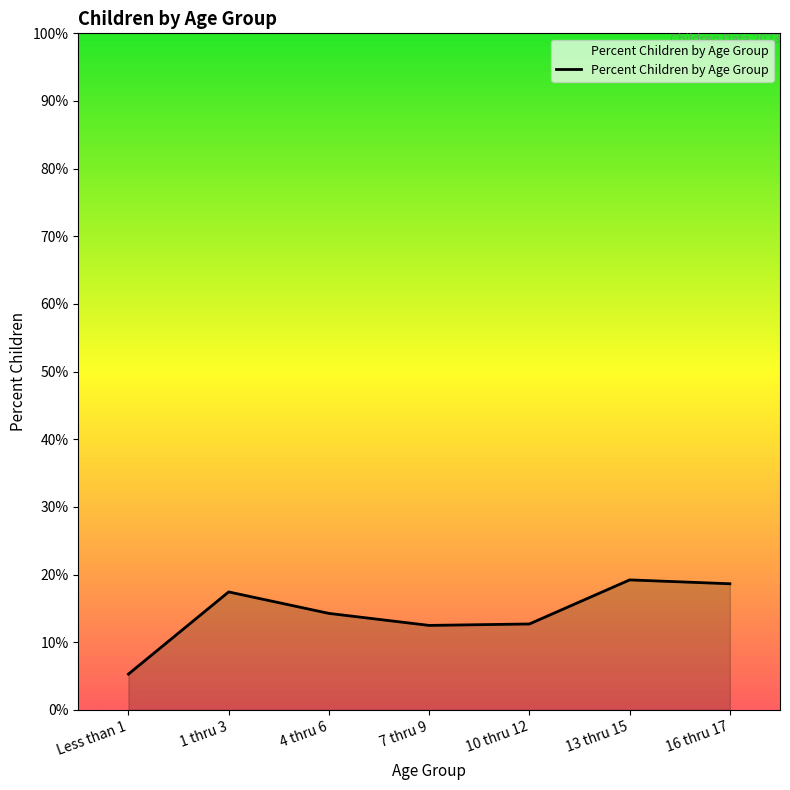

True or false: the data shows 0.2 at 16 thru 17.

True